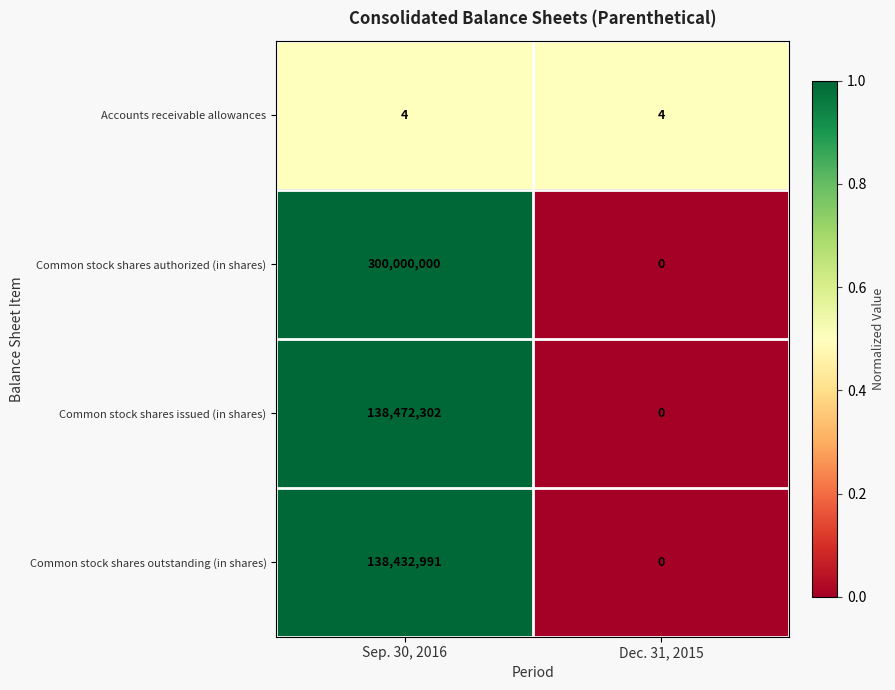

Reading left to right, extract all data points from this chart.

Accounts receivable allowances: 4	4
Common stock shares authorized (in shares): 300000000	0
Common stock shares issued (in shares): 138472302	0
Common stock shares outstanding (in shares): 138432991	0